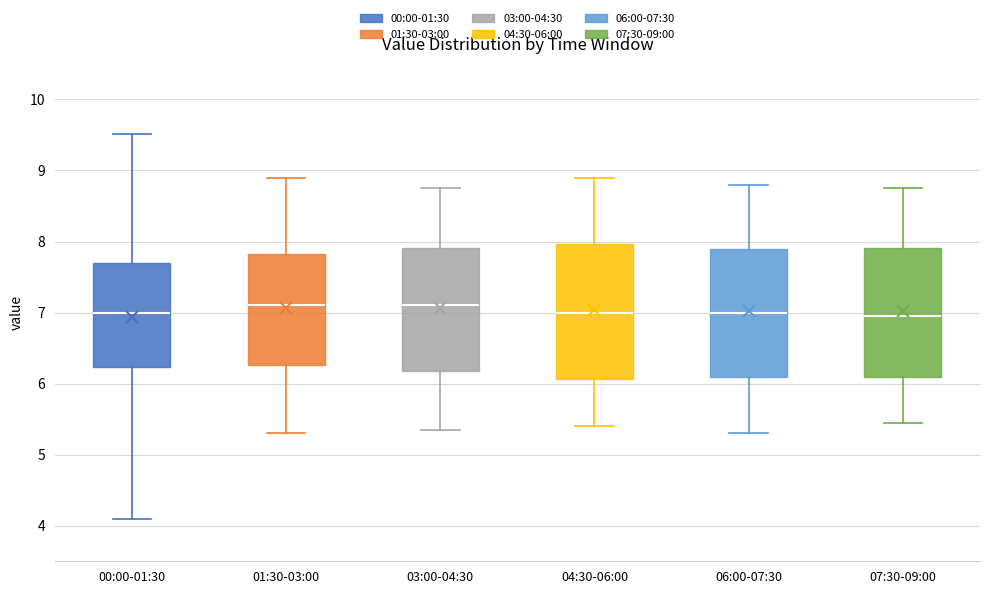

Reading left to right, read every box against the y-axis: the position of its median line, the range the box covers, and the ends of its whiskers. The values are not printed on the chart, so give them approximately, as read against the axis.

00:00-01:30: median 7.0, box 6.2 to 7.7, whiskers 4.1 to 9.5
01:30-03:00: median 7.1, box 6.3 to 7.8, whiskers 5.3 to 8.9
03:00-04:30: median 7.1, box 6.2 to 7.9, whiskers 5.4 to 8.8
04:30-06:00: median 7.0, box 6.1 to 8.0, whiskers 5.4 to 8.9
06:00-07:30: median 7.0, box 6.1 to 7.9, whiskers 5.3 to 8.8
07:30-09:00: median 7.0, box 6.1 to 7.9, whiskers 5.5 to 8.8